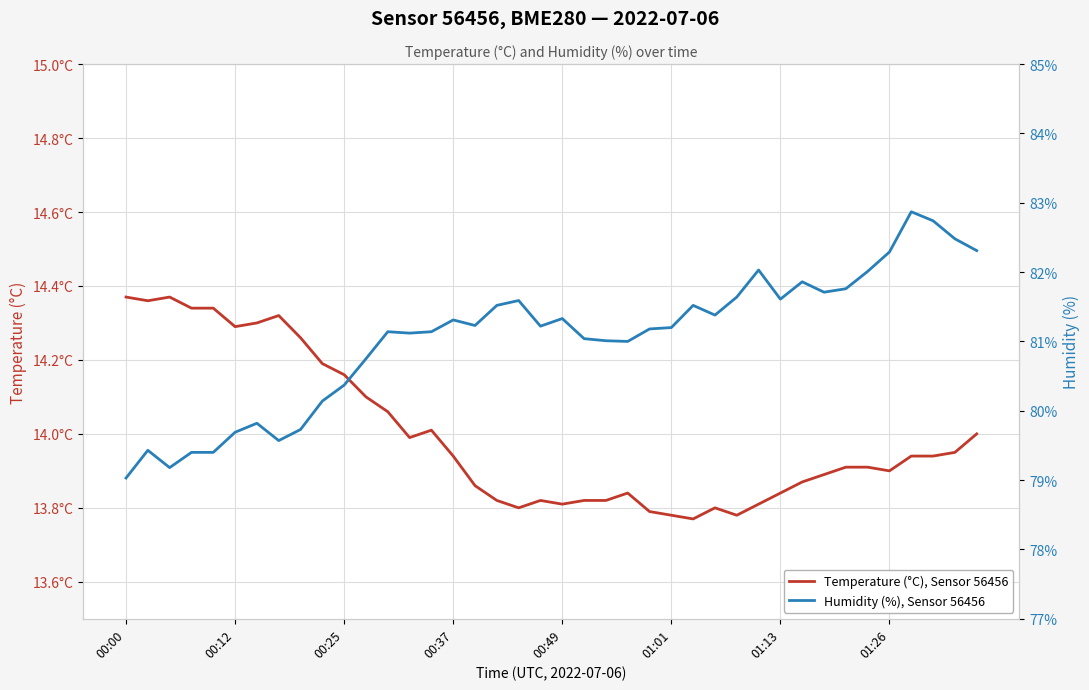

Reading right to left, extract all data points from this chart.

Temperature (°C), Sensor 56456: 14.0	13.9	13.9	13.9	13.9	13.9	13.9	13.9	13.9	13.8	13.8	13.8	13.8	13.8	13.8	13.8	13.8	13.8	13.8	13.8	13.8	13.8	13.8	13.9	13.9	14.0	14.0	14.1	14.1	14.2	14.2	14.3	14.3	14.3	14.3	14.3	14.3	14.4	14.4	14.4
Humidity (%), Sensor 56456: 82.3	82.5	82.7	82.9	82.3	82.0	81.8	81.7	81.9	81.6	82.0	81.6	81.4	81.5	81.2	81.2	81.0	81.0	81.0	81.3	81.2	81.6	81.5	81.2	81.3	81.1	81.1	81.1	80.8	80.4	80.1	79.7	79.6	79.8	79.7	79.4	79.4	79.2	79.4	79.0